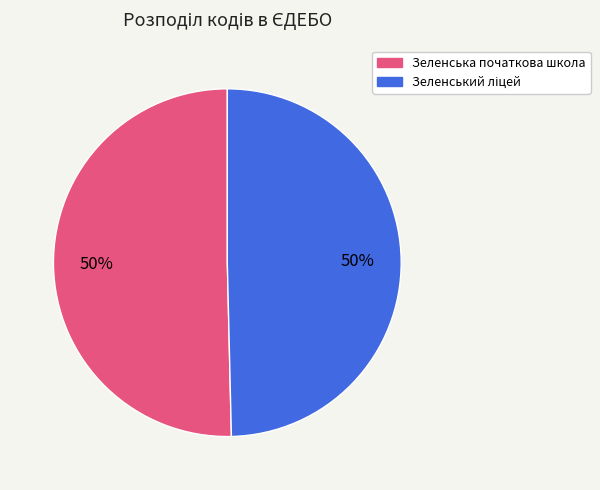

How many segments does this pie chart have?

2